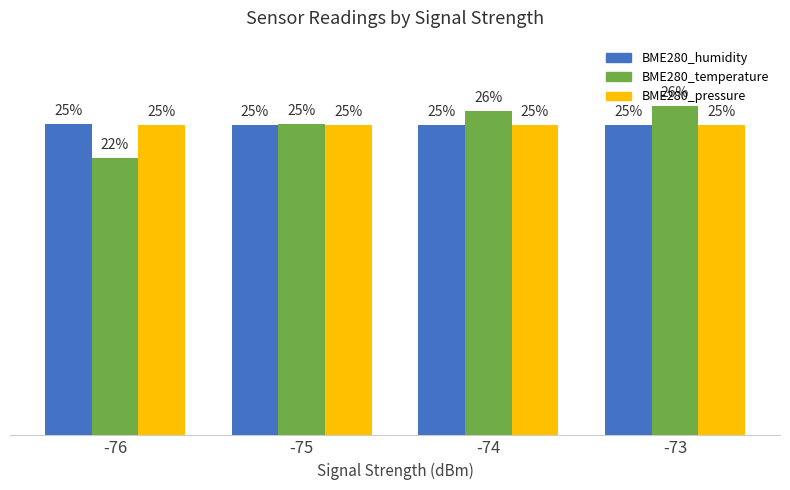

Which series has the widest spread of values?

BME280_temperature